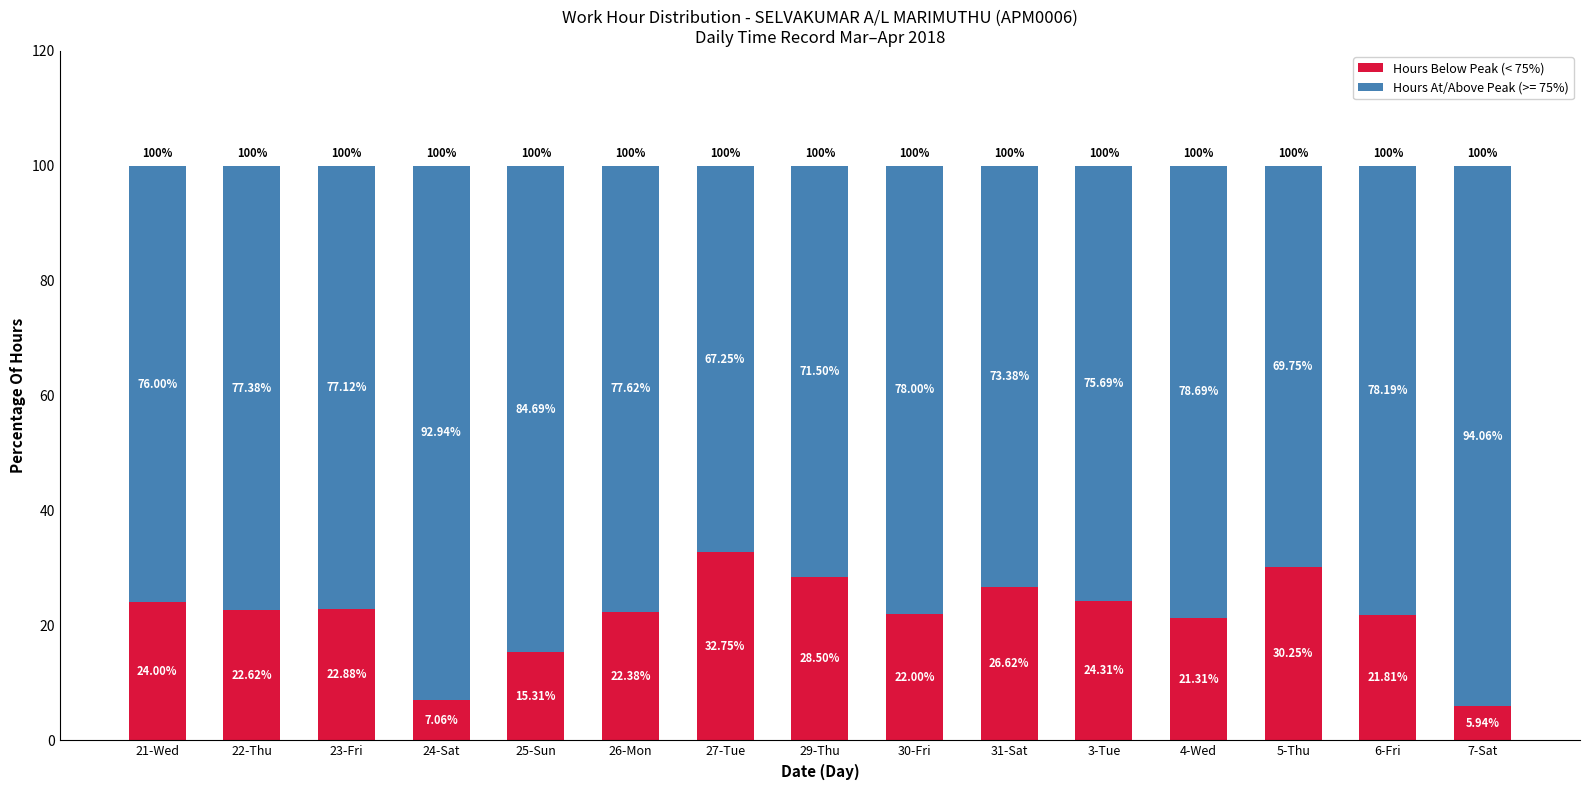

What is the sum of all Hours Below Peak (< 75%) values?

327.7